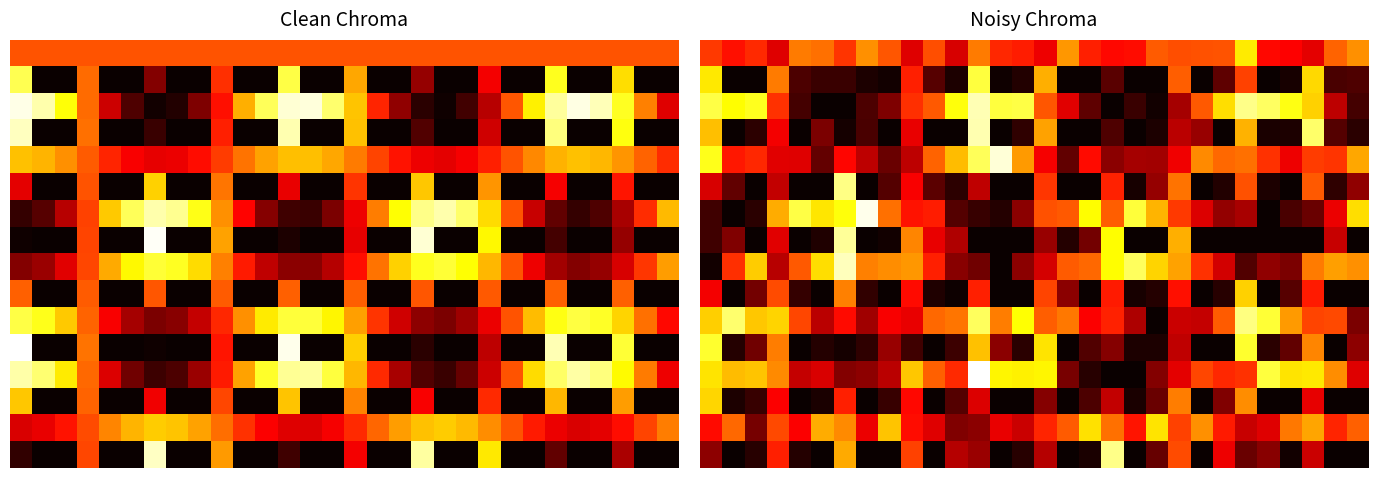

What is the maximum value shown in the chart?

807624.4